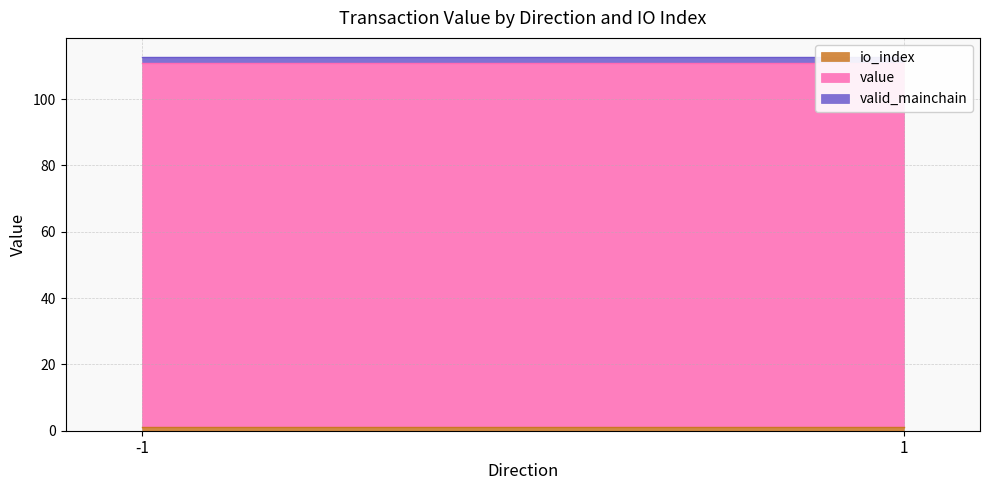

Which series changed the most between -1 and 1?

io_index